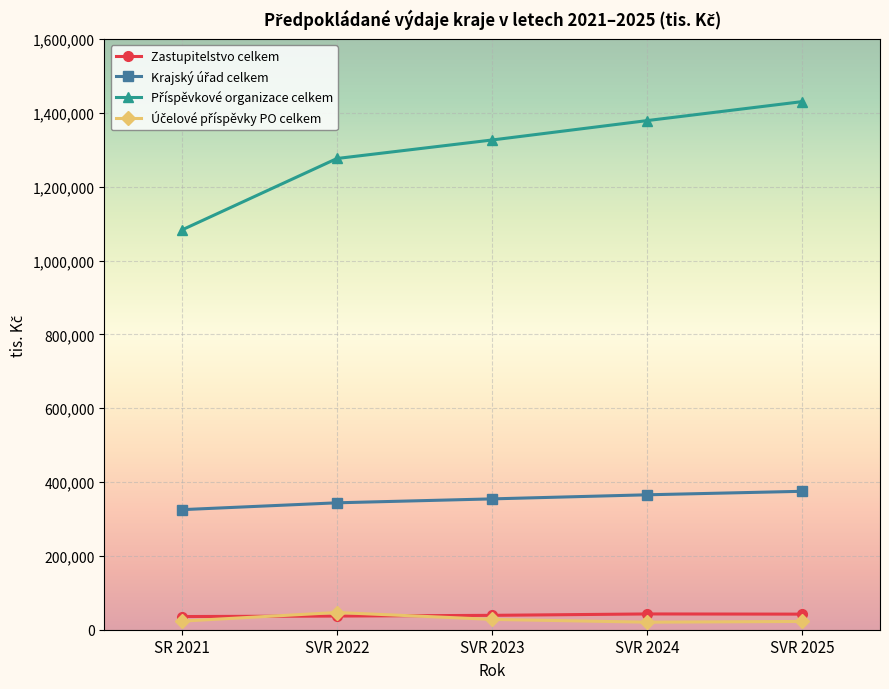

What is the greatest value displayed?

1431030.1